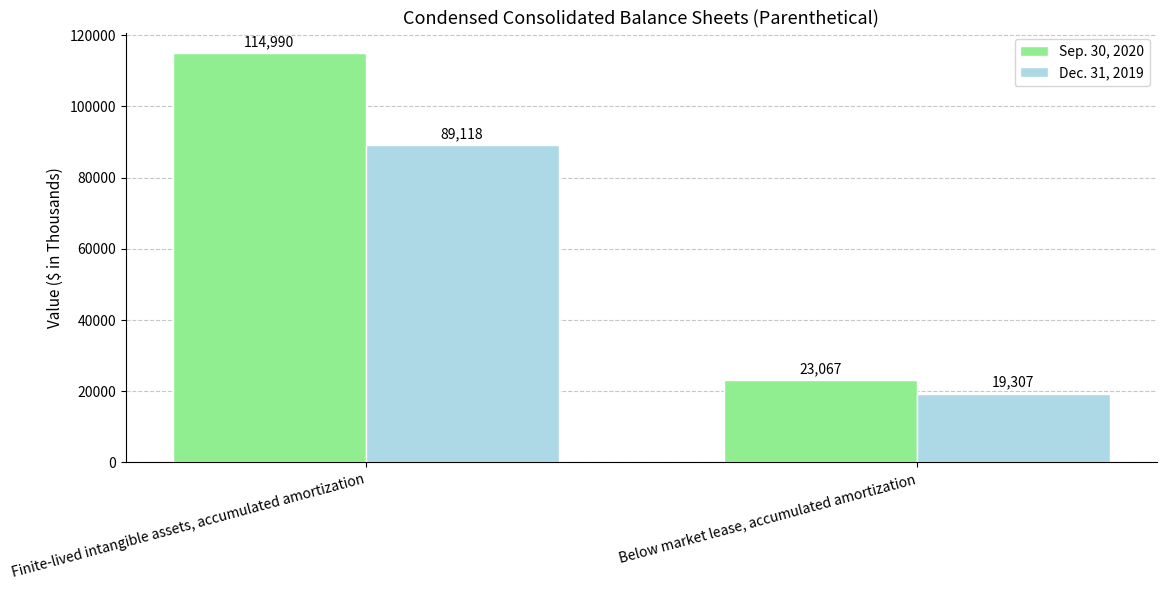

Rank the series by their average value, from lowest to highest.

Dec. 31, 2019, Sep. 30, 2020